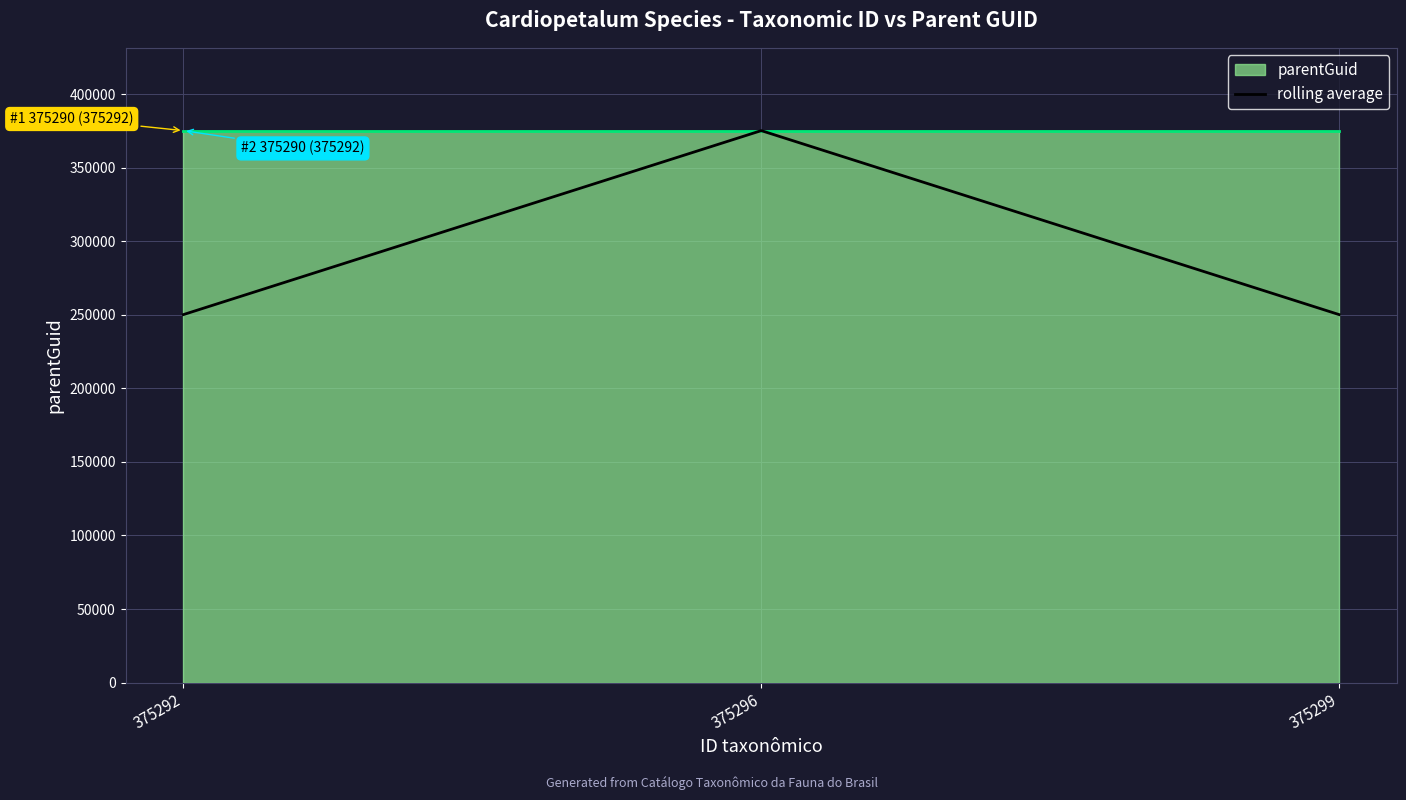

Is it true that rolling average equals 351446.5 at 375292?

False